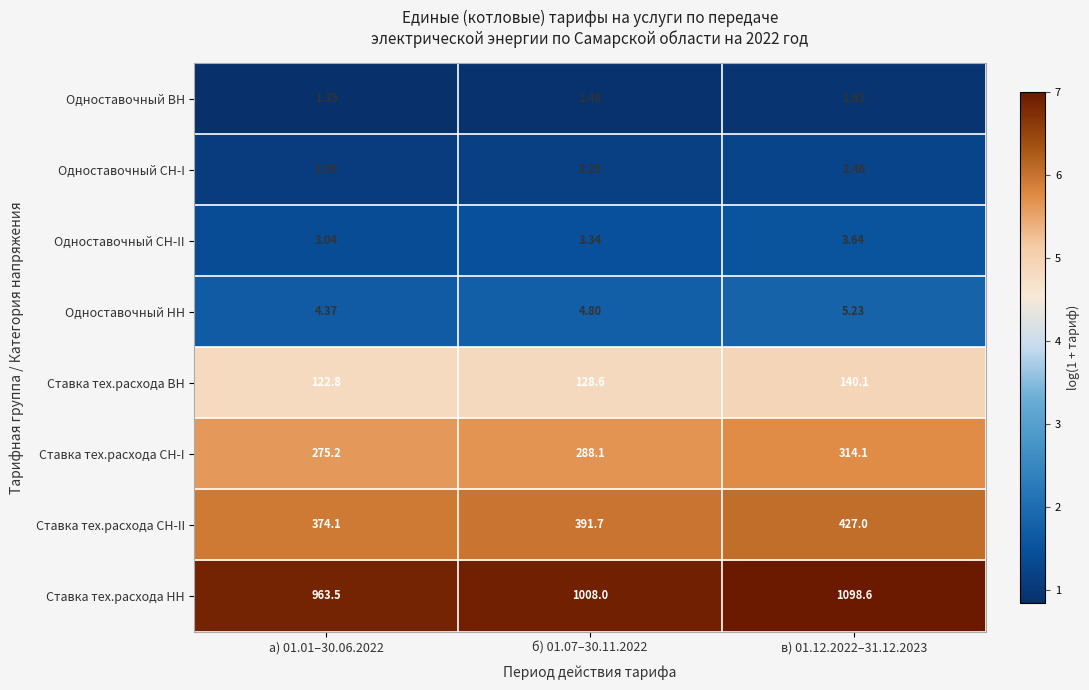

Which series has the largest total across all categories?

Ставка тех.расхода НН